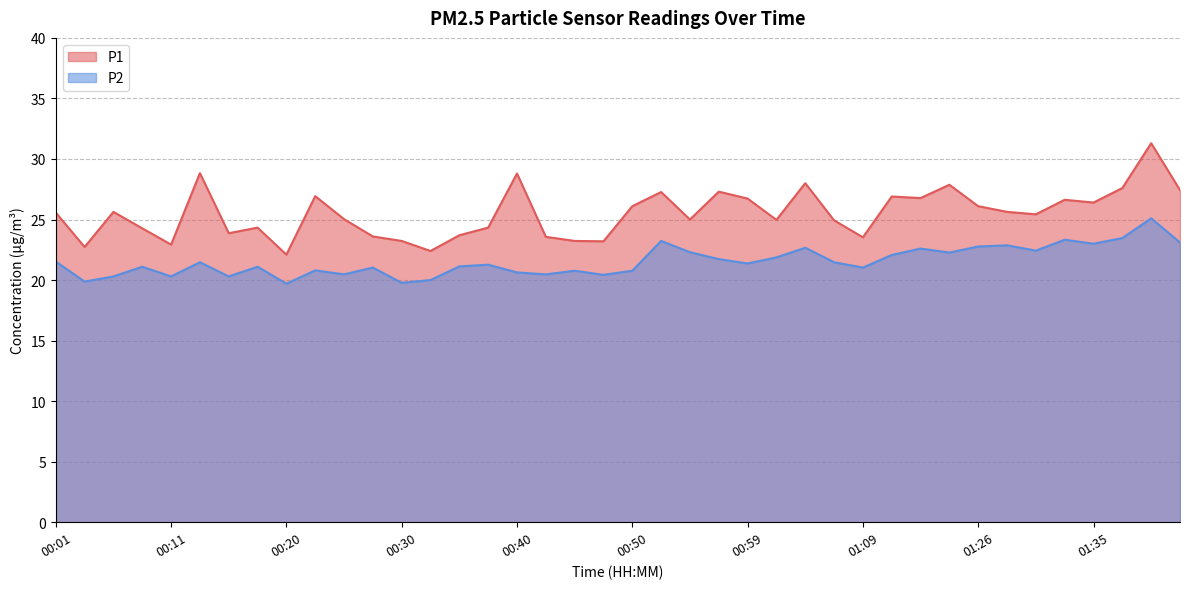

True or false: P2 and P1 intersect in this chart.

False